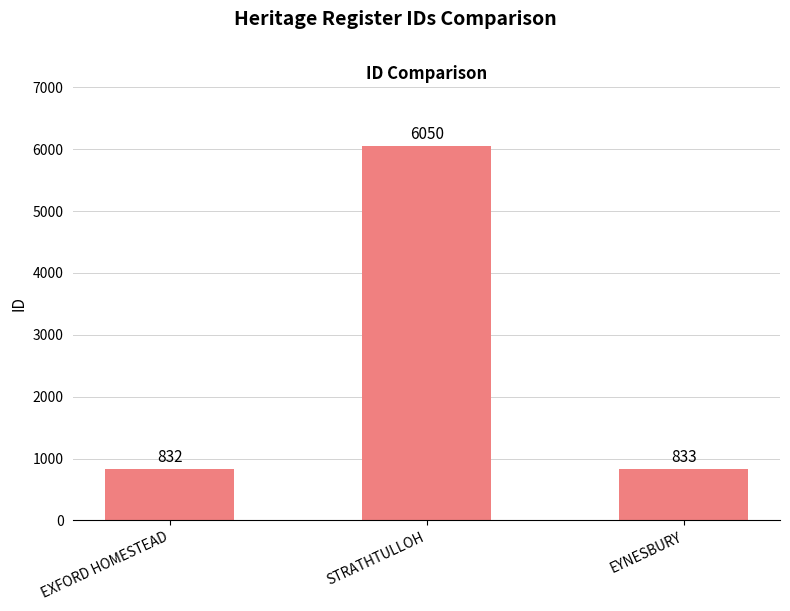

Reading left to right, transcribe all the data shown in this chart.

EXFORD HOMESTEAD=832	STRATHTULLOH=6050	EYNESBURY=833